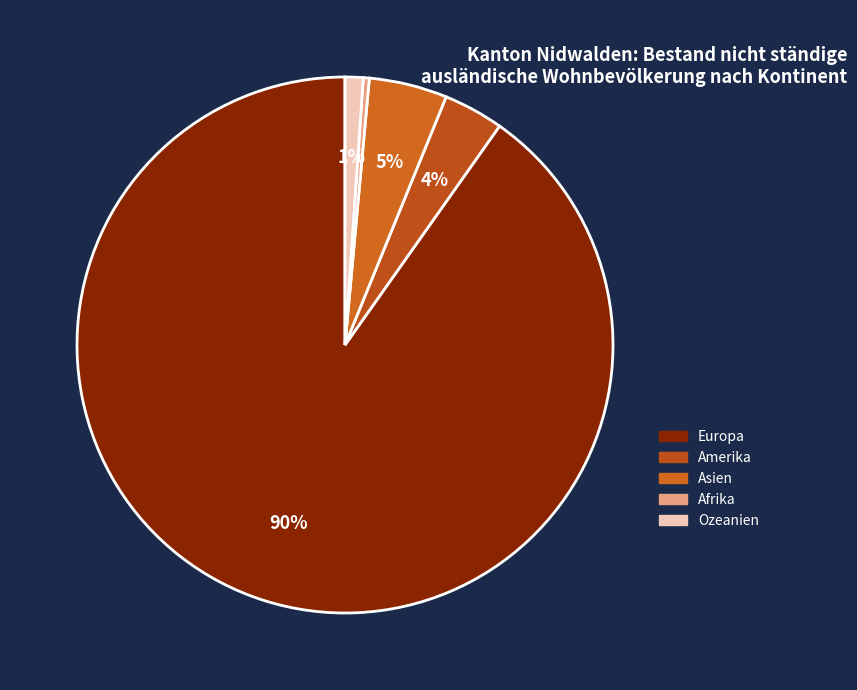

Rank the categories by value from lowest to highest.

Afrika, Ozeanien, Amerika, Asien, Europa